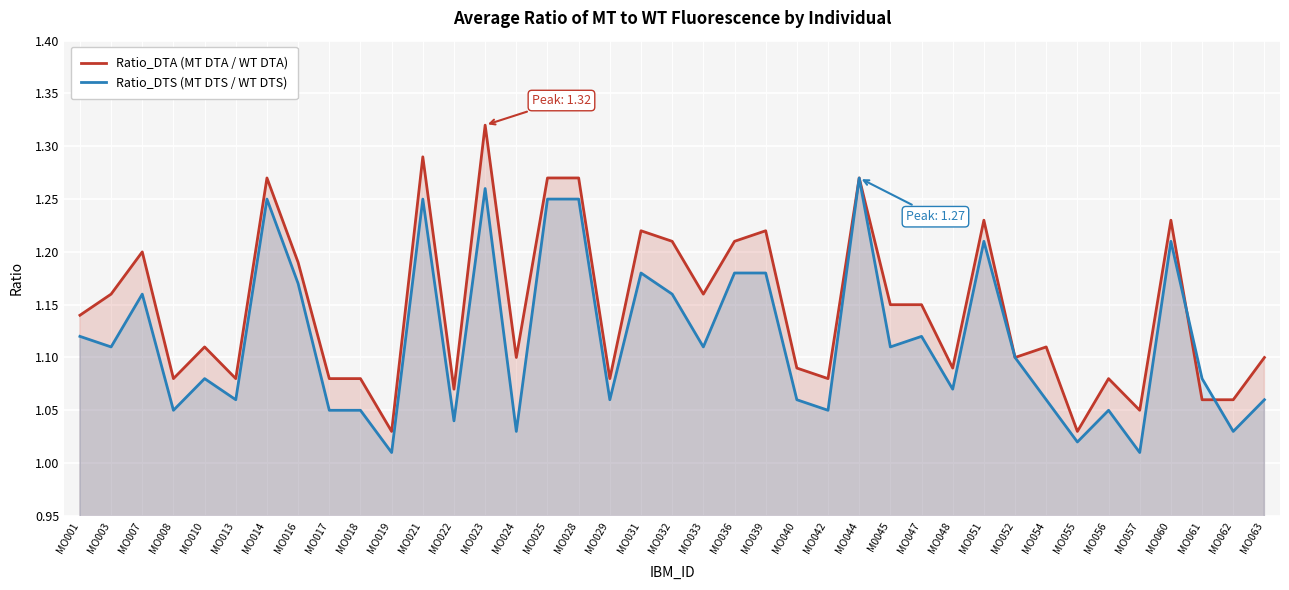

What are all the series names shown in the legend?

Ratio_DTA (MT DTA / WT DTA), Ratio_DTS (MT DTS / WT DTS)